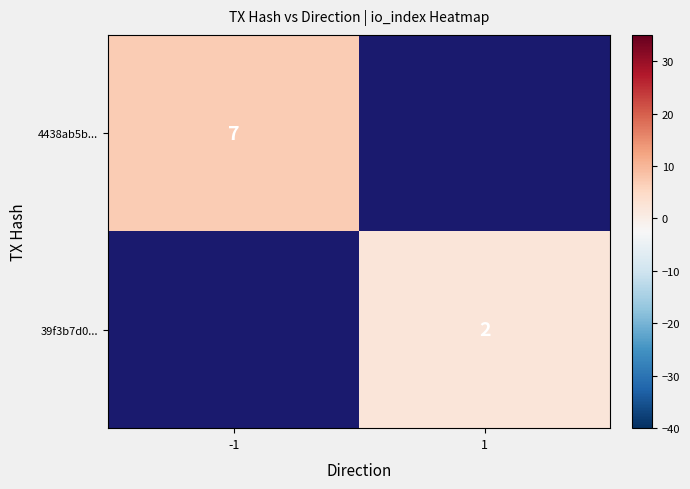

At which category does the chart reach its minimum across all series?

1